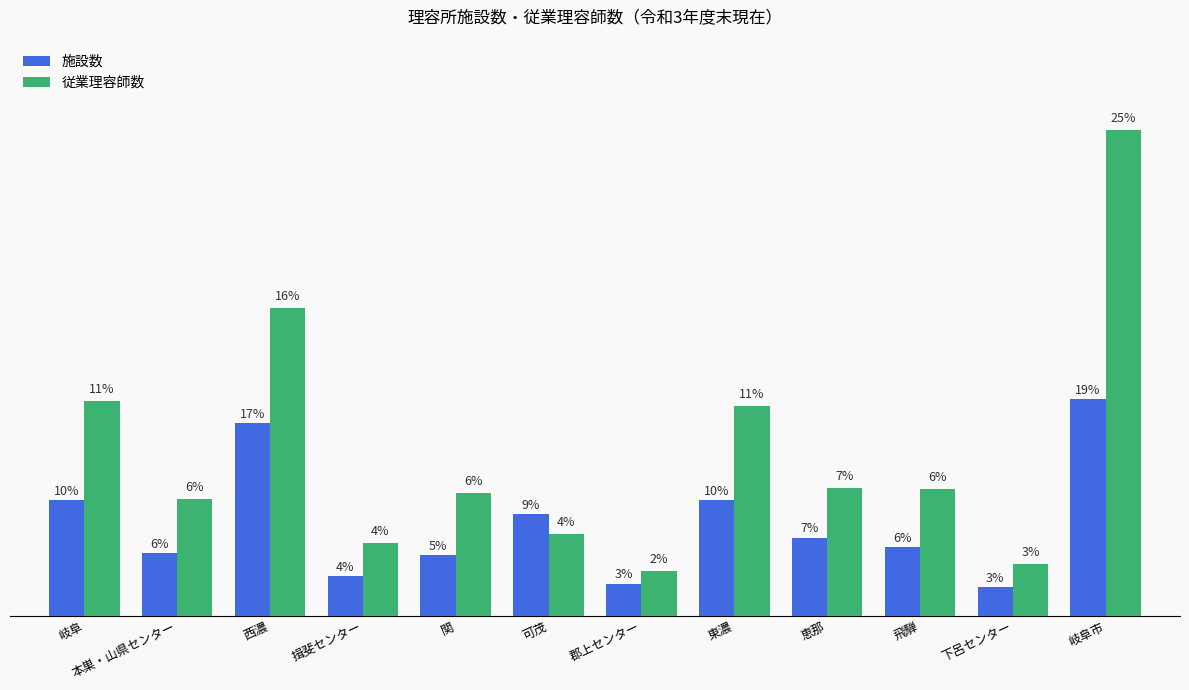

Rank the series at 関 from highest to lowest value.

従業理容師数, 施設数